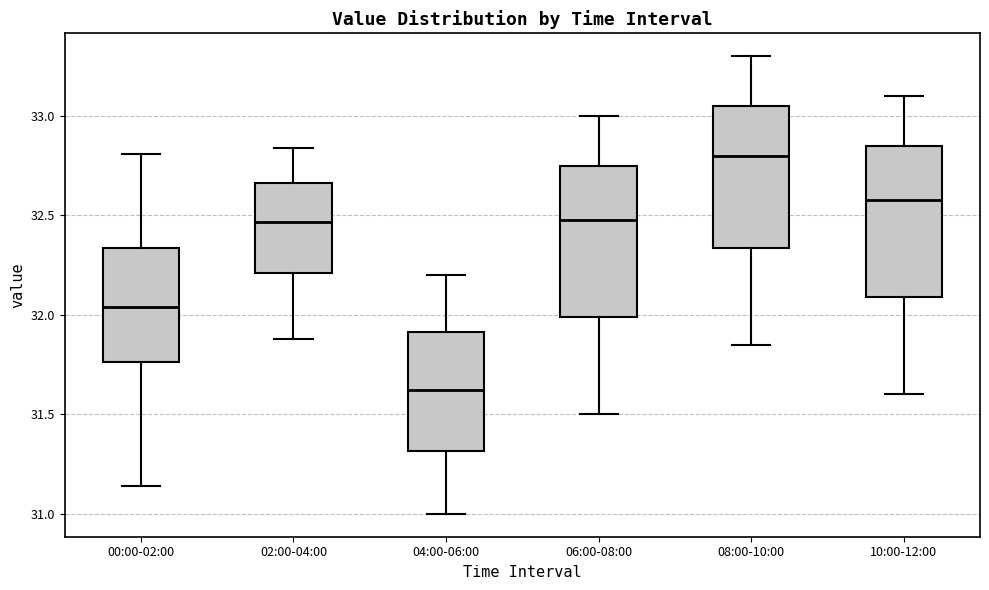

Which box has the lowest median line?

04:00-06:00